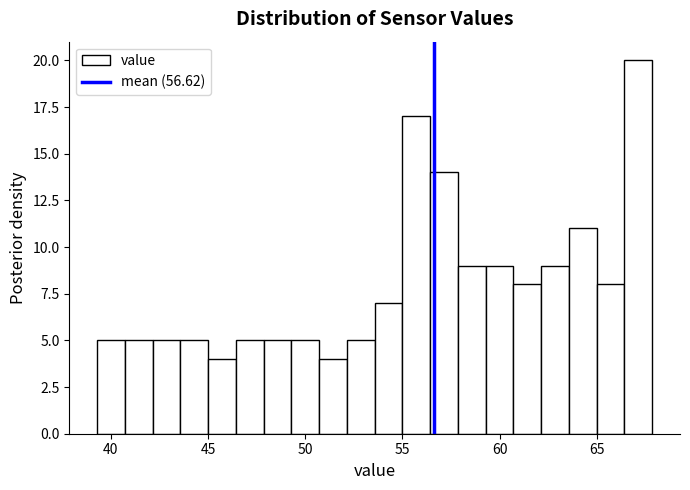

Read against the x-axis, roughly where is the centre of the tallest bar?

67.0